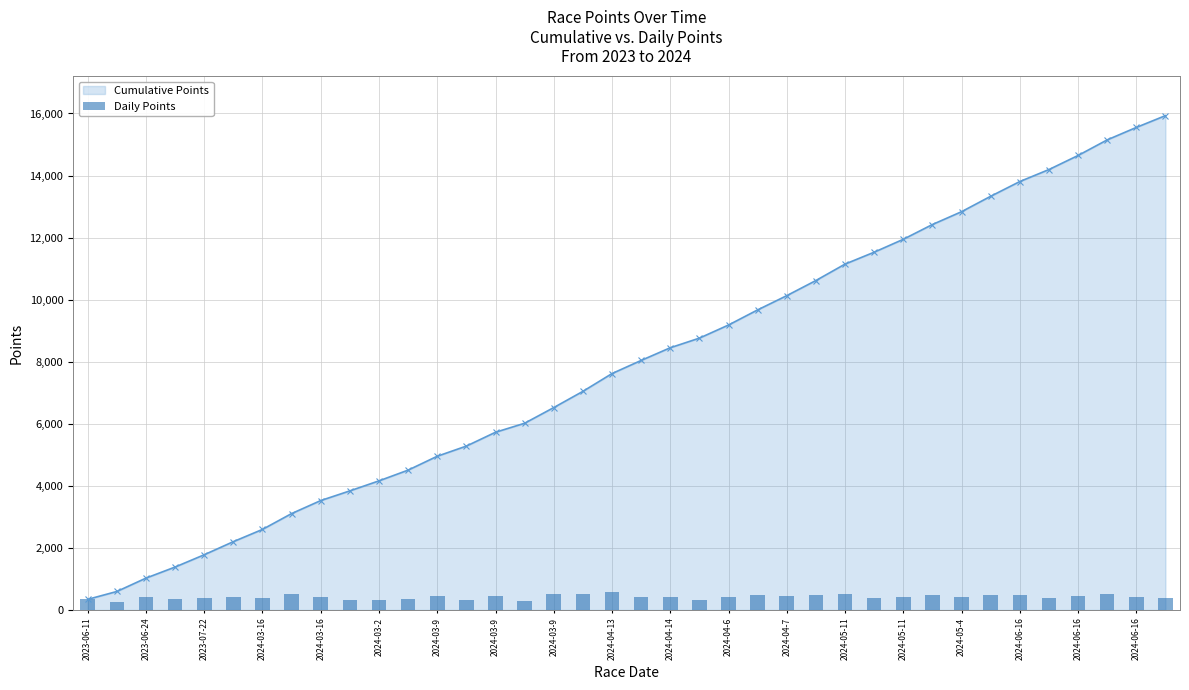

How many data points in Cumulative Points are less than 8040?

19